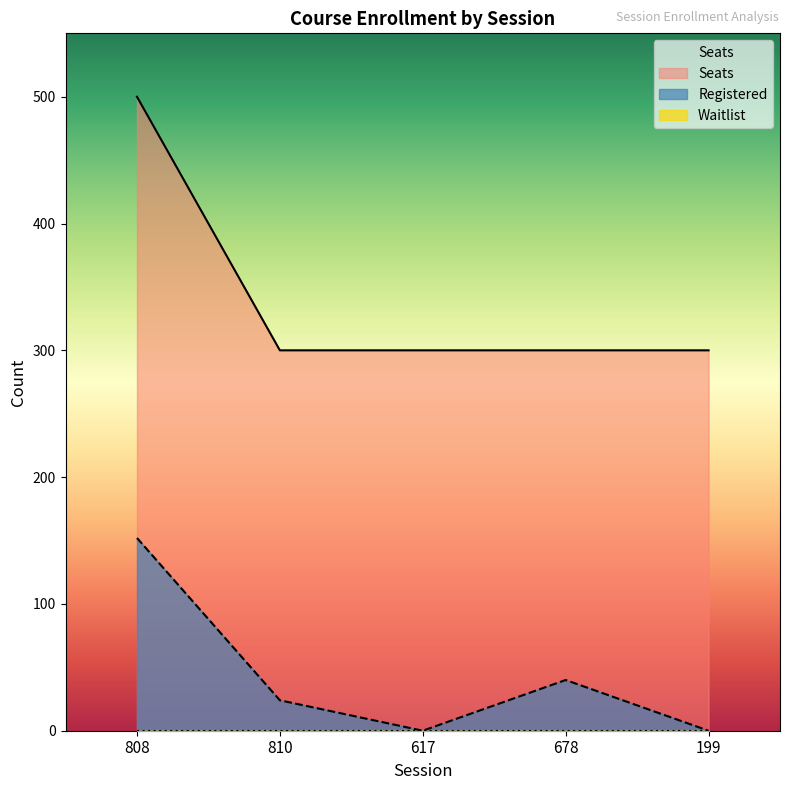

What is the minimum value for Seats?

300